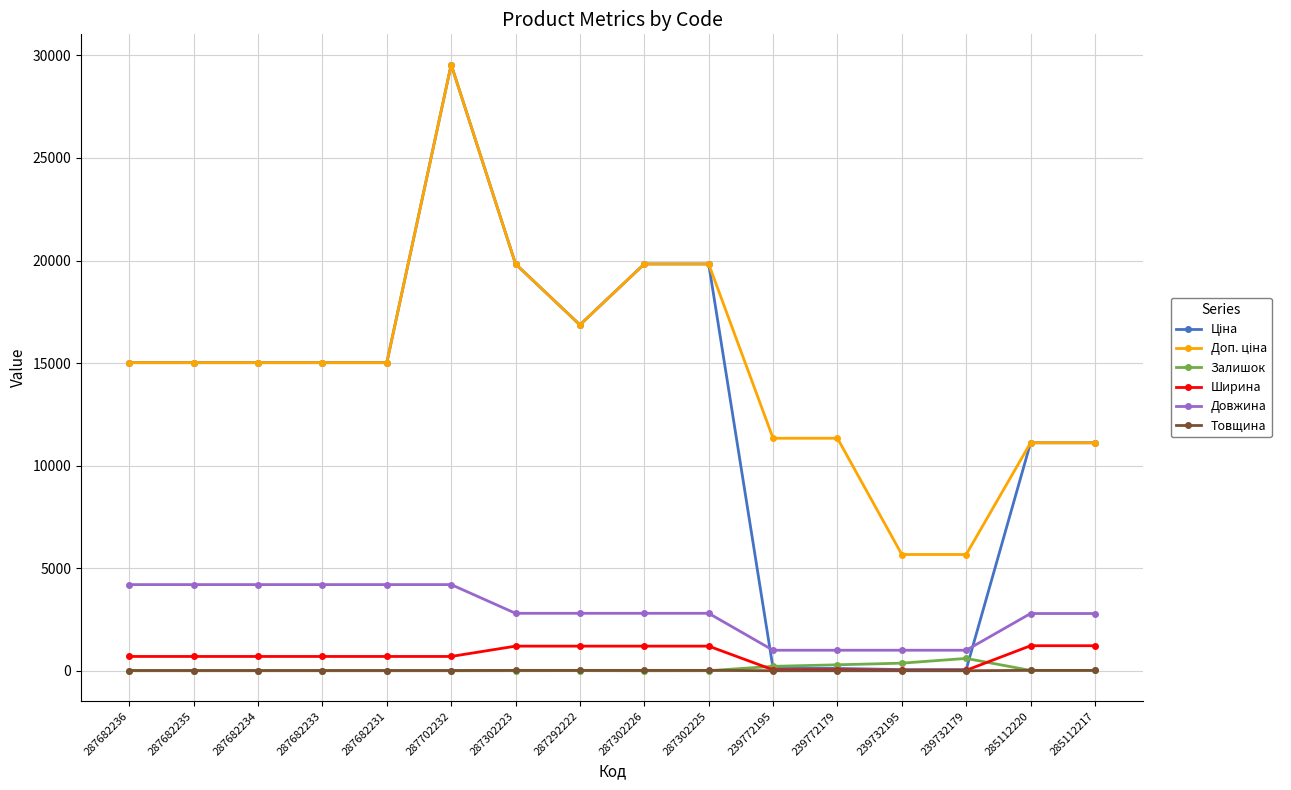

At which category is the sum across all series the highest?

287702232